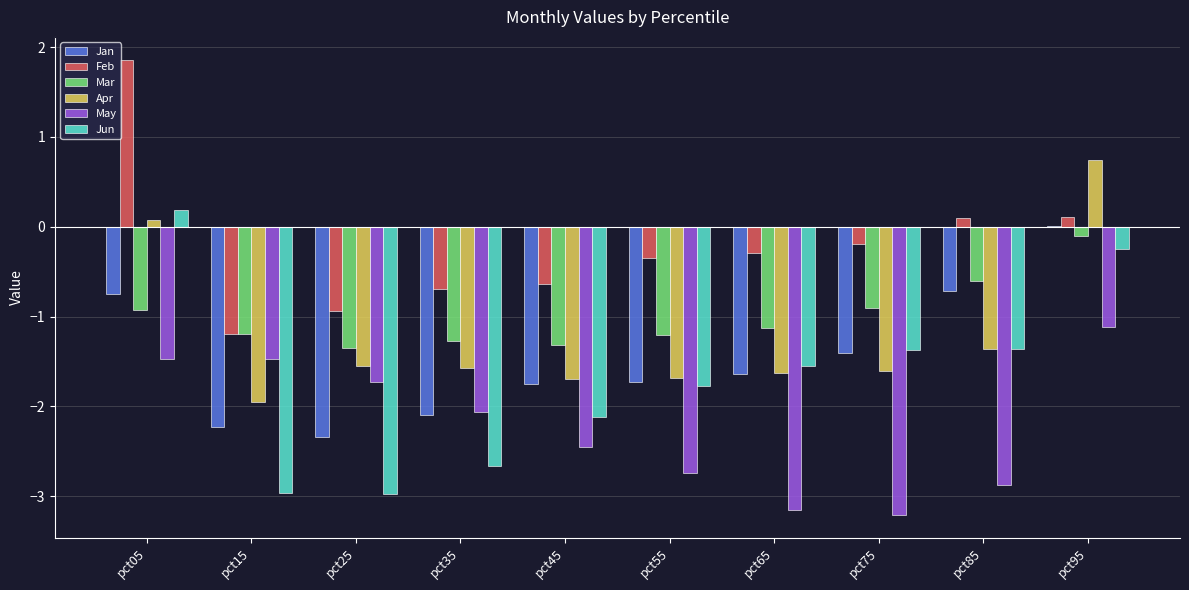

How many categories are shown in the chart?

10